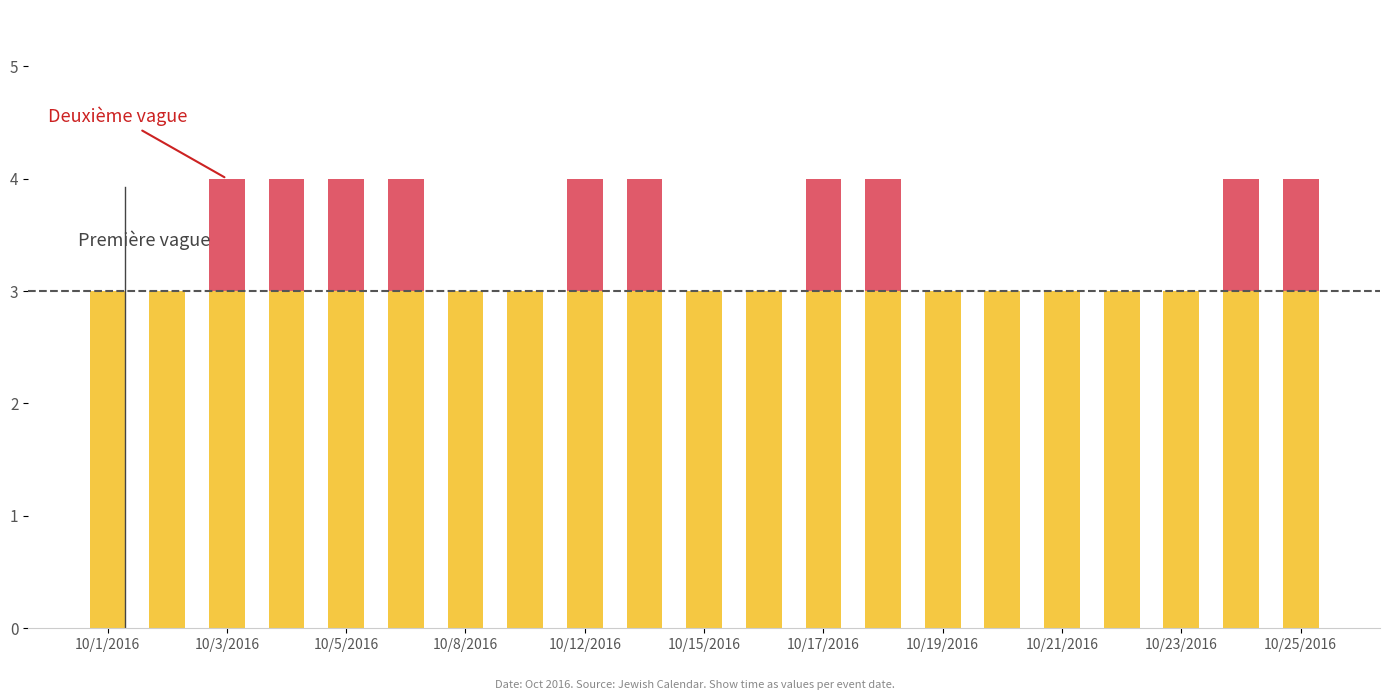

How many series are shown in this chart?

2